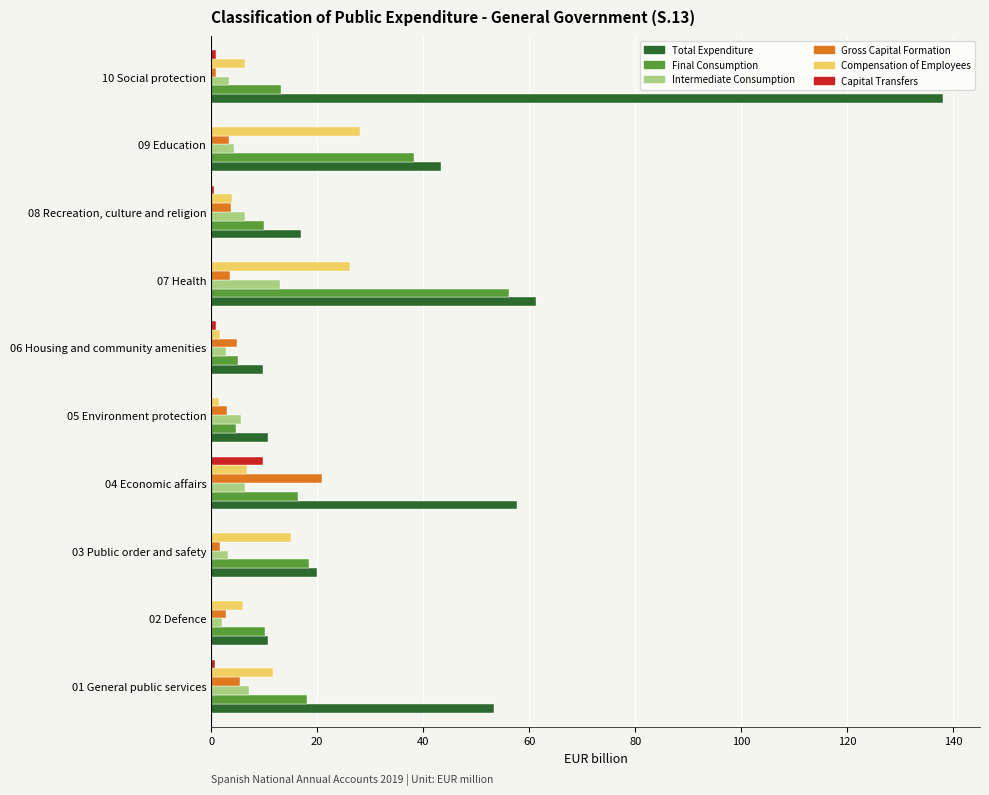

Is the value of Capital Transfers at 10 Social protection greater than the value of Compensation of Employees at 01 General public services?

No